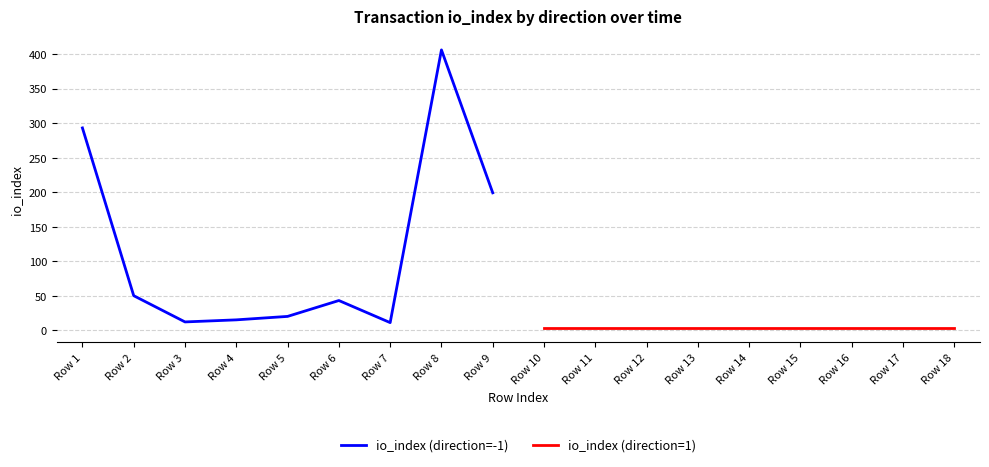

Which series has the widest spread of values?

io_index (direction=-1)